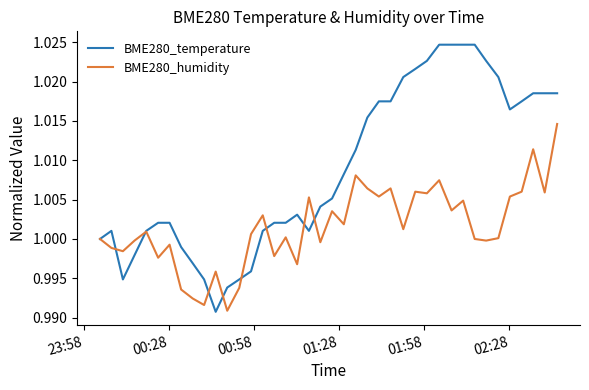

List the series in order of their peak value, highest first.

BME280_temperature, BME280_humidity